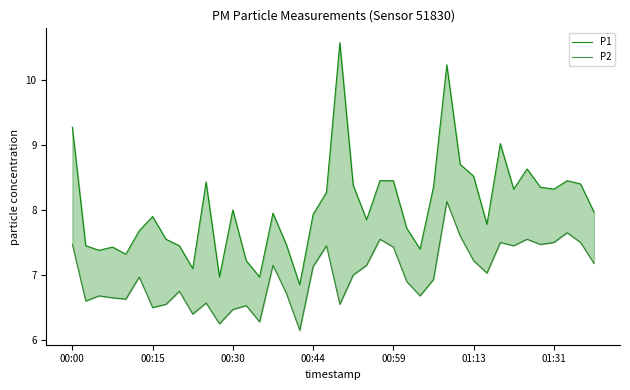

What is the value of the P2 point at the 16th from the left?

7.2